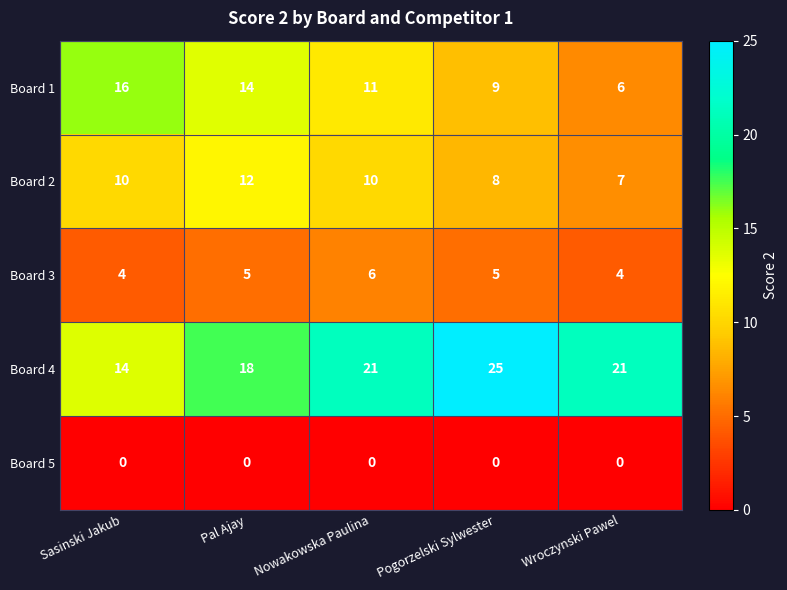

What is the difference between the highest and lowest values at Pogorzelski Sylwester?

25